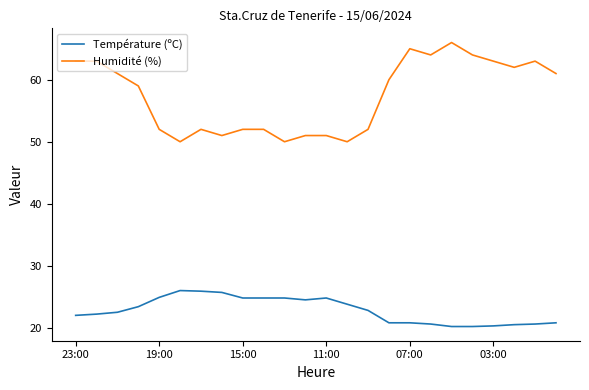

List the series in order of their peak value, lowest first.

Température (ºC), Humidité (%)